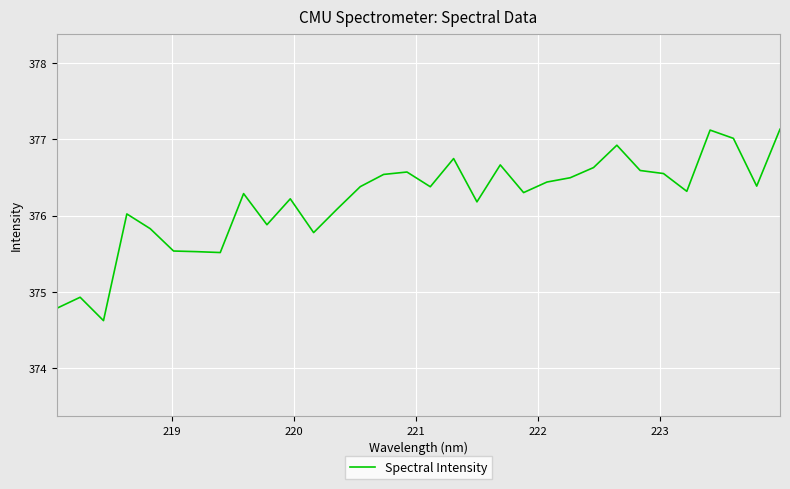

What is the minimum value shown in the chart?

374.6